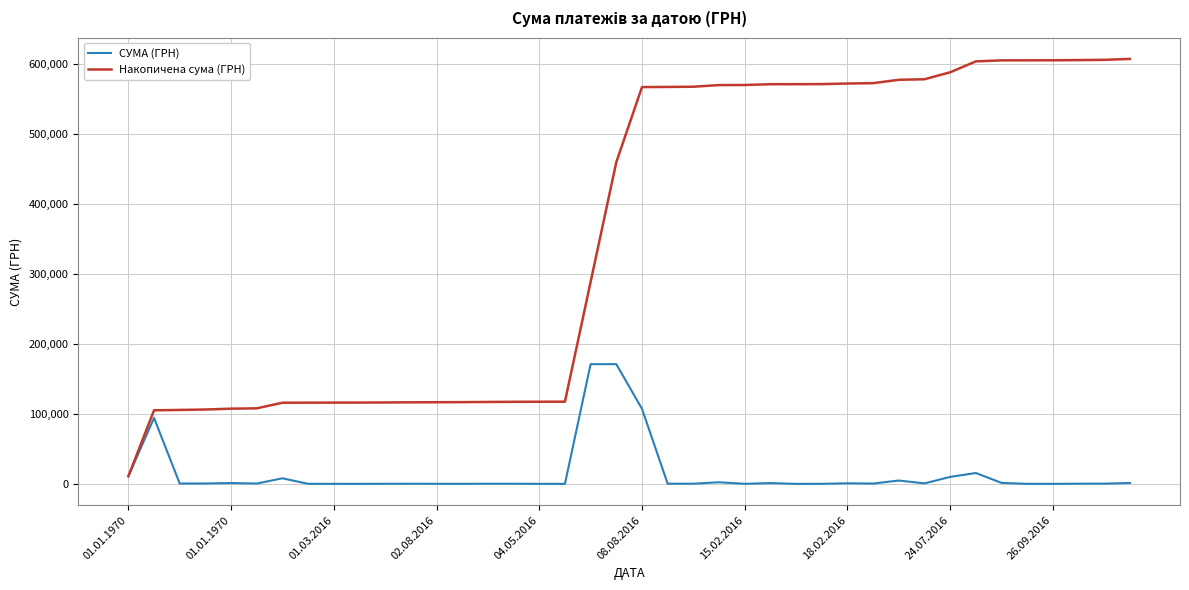

Which series has the largest total across all categories?

Накопичена сума (ГРН)